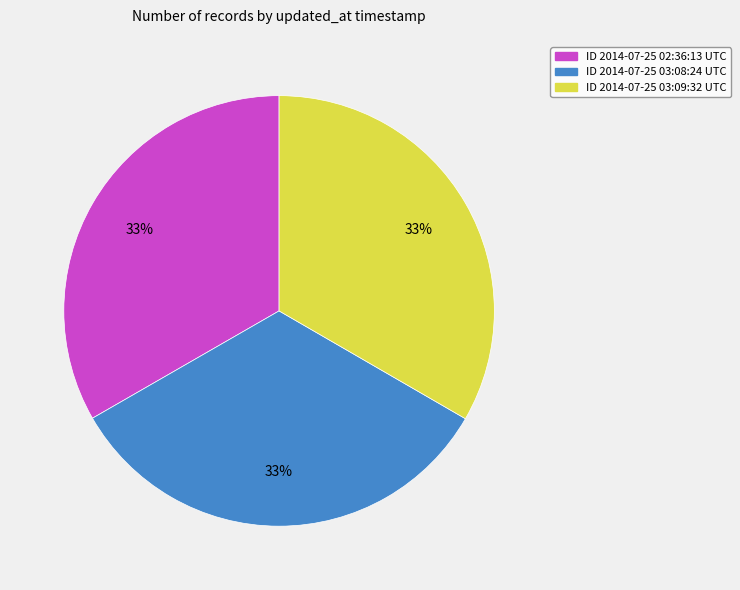

Is there a majority slice in this chart?

No